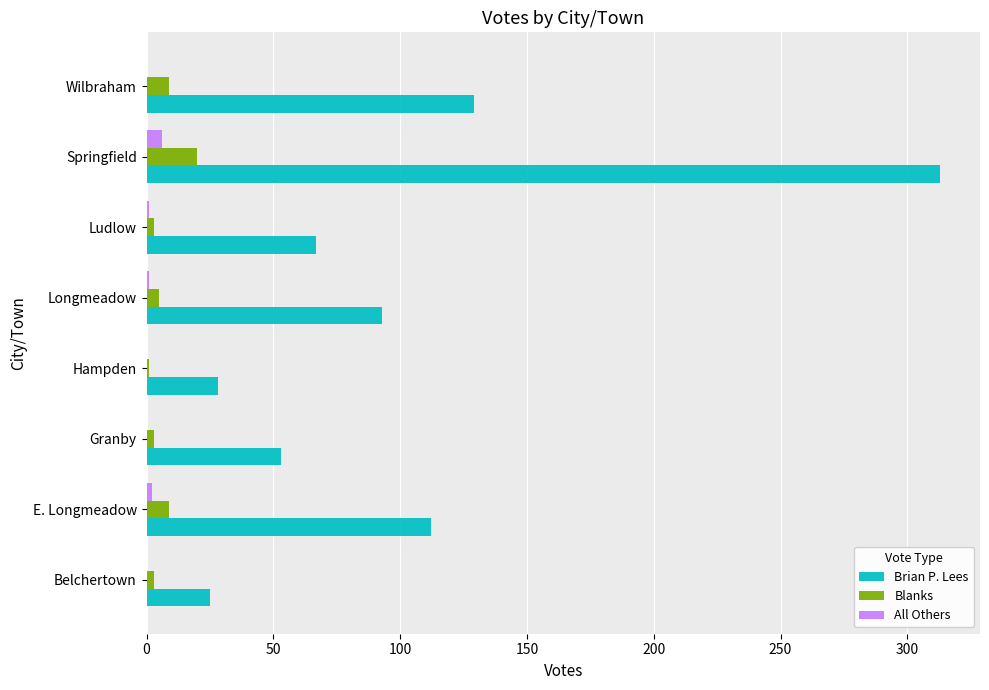

True or false: Brian P. Lees has a value of 87 at Granby.

False